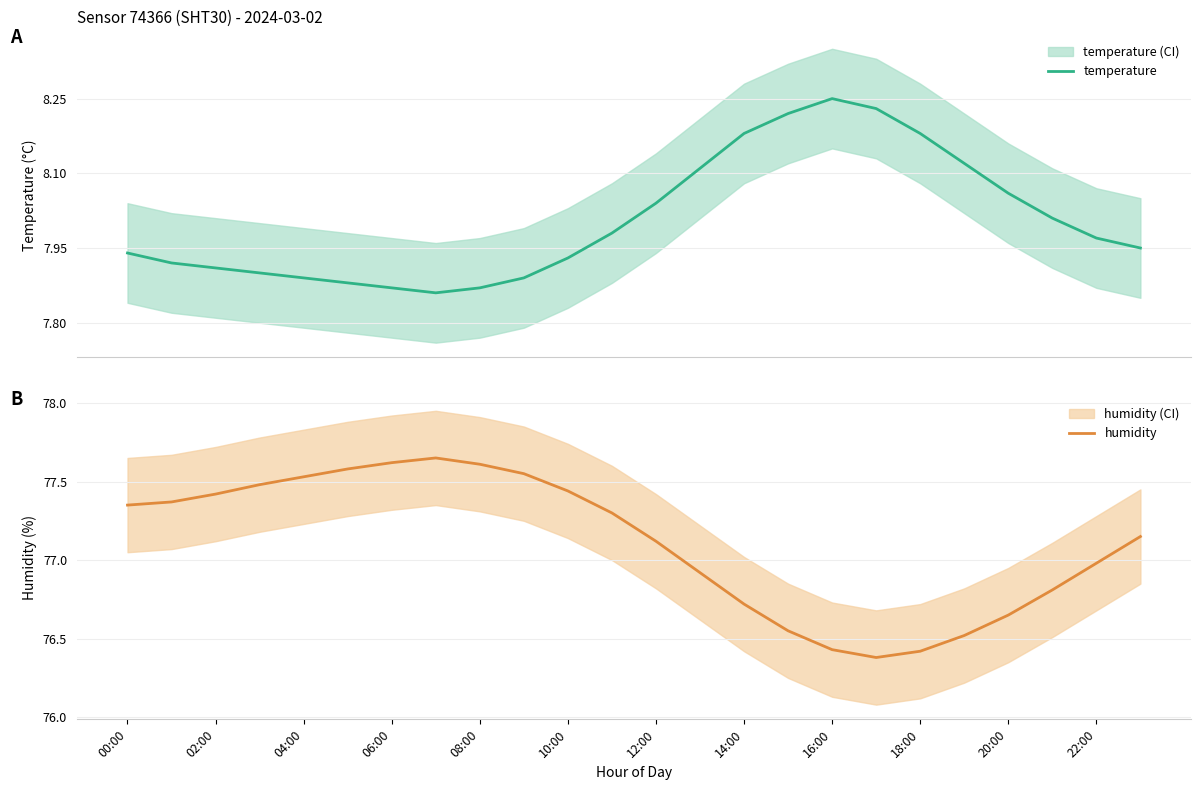

True or false: humidity and temperature cross at least once.

False